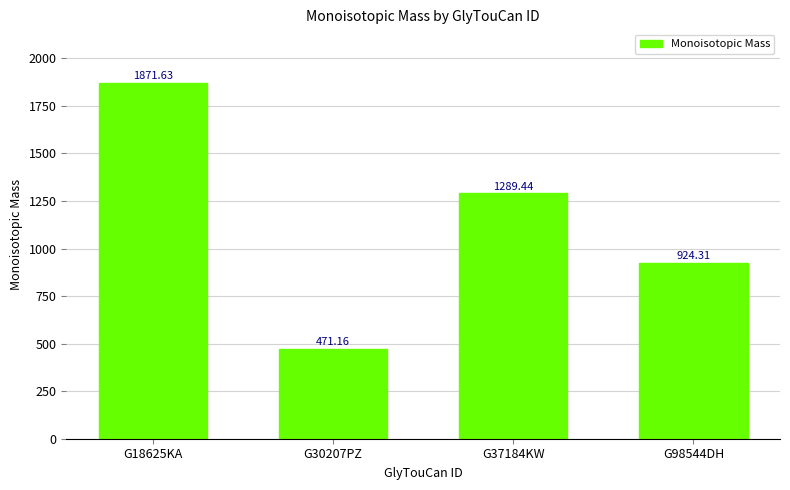

What position from the right is G30207PZ?

3